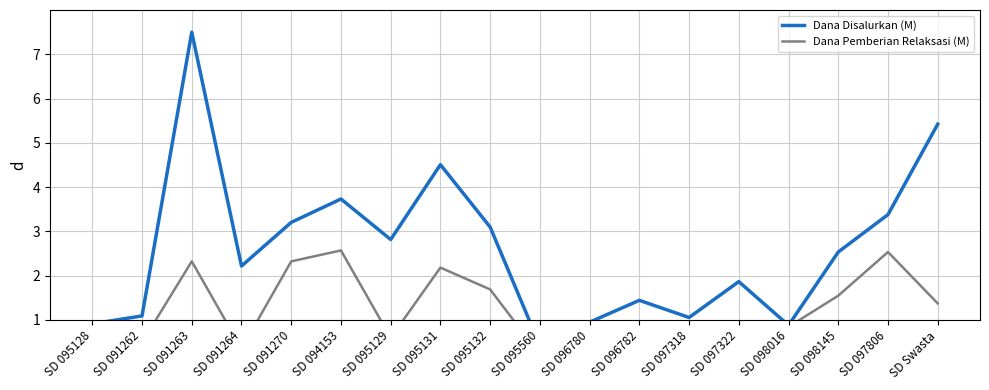

Which series has the widest spread of values?

Dana Disalurkan (M)